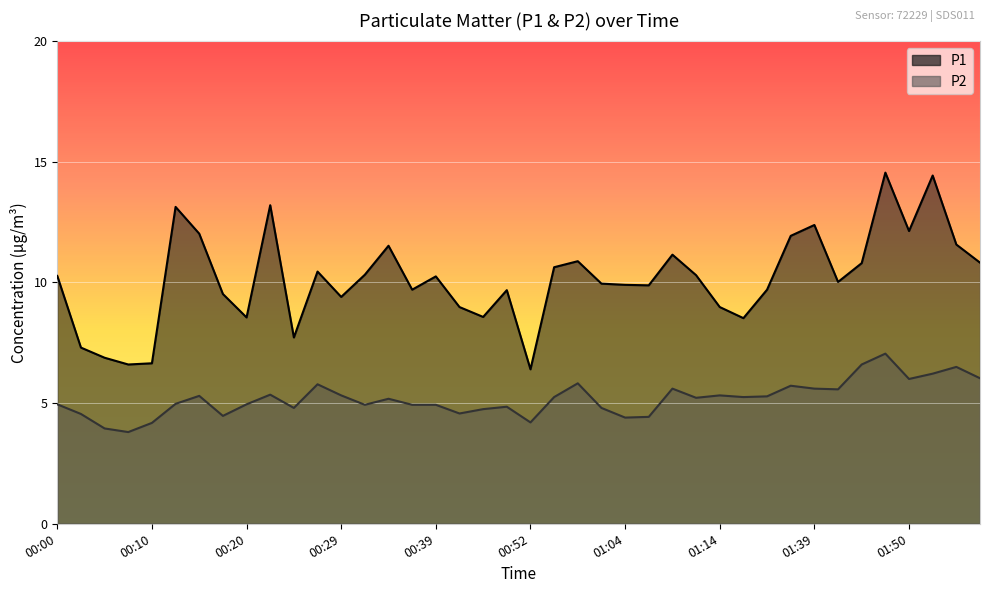

Which has a higher value, 00:32 or 00:12?

00:12